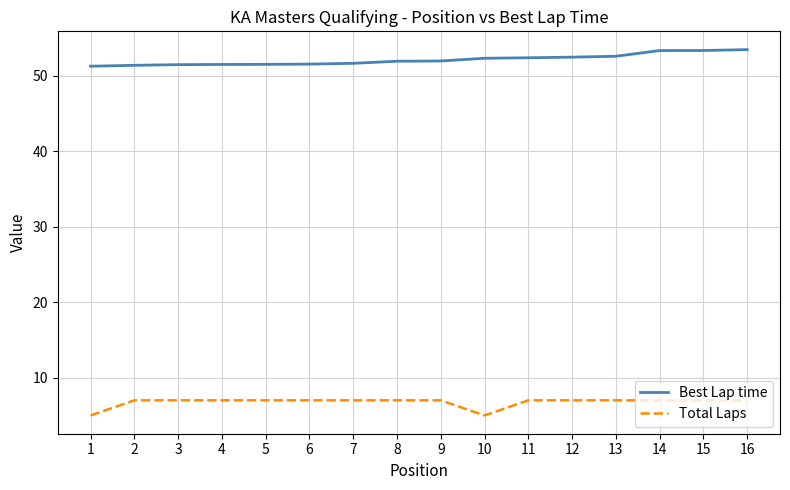

Is it true that Total Laps equals 7.0 at 7?

True